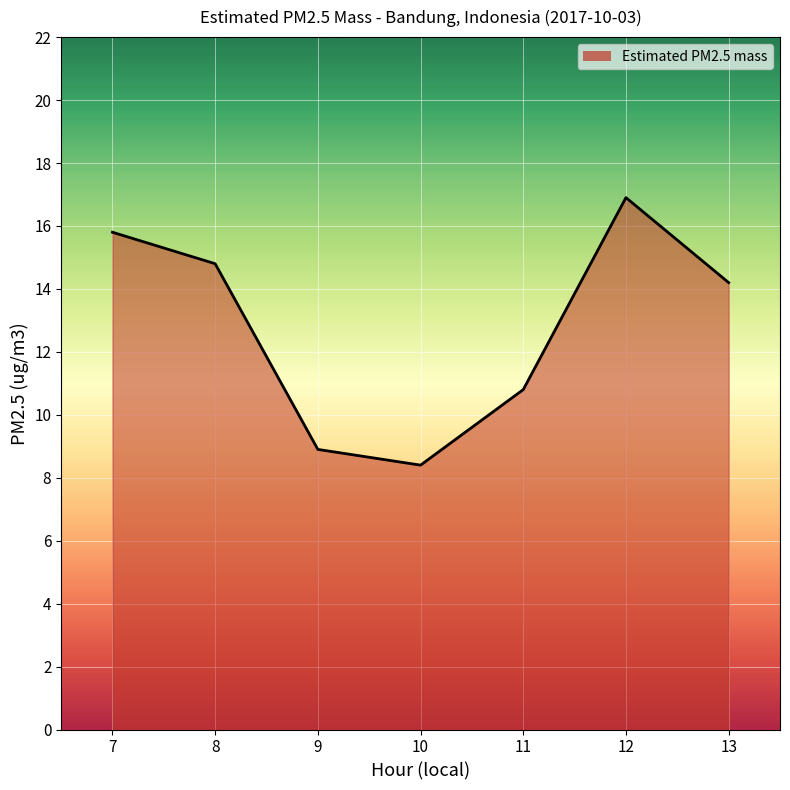

Reading left to right, transcribe all the data shown in this chart.

15.8	14.8	8.9	8.4	10.8	16.9	14.2